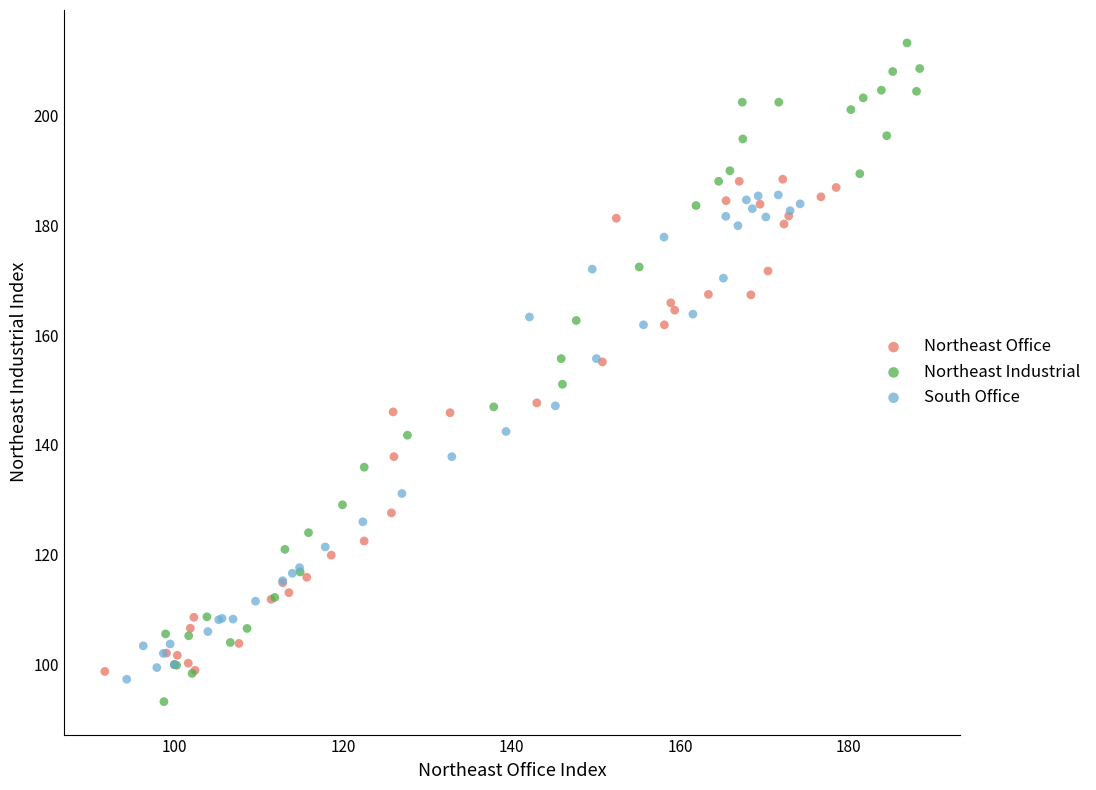

Which series reaches the maximum Y coordinate?

Northeast Industrial